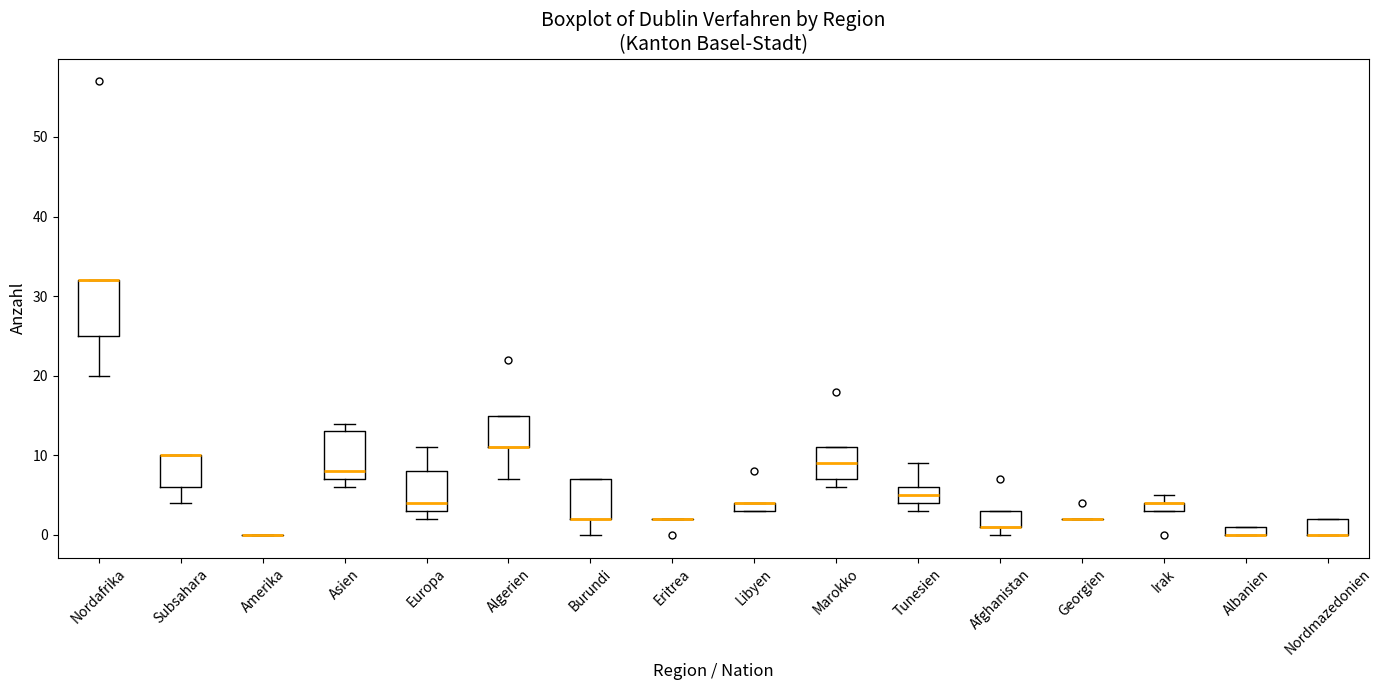

Comparing the boxes themselves (not the whiskers), which one is the tallest?

Nordafrika